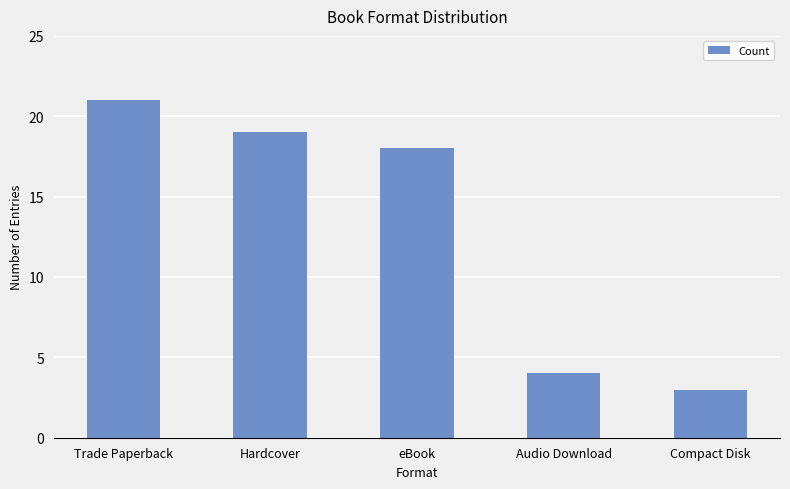

What is the ratio of the value at Compact Disk to the value at Hardcover?

0.2